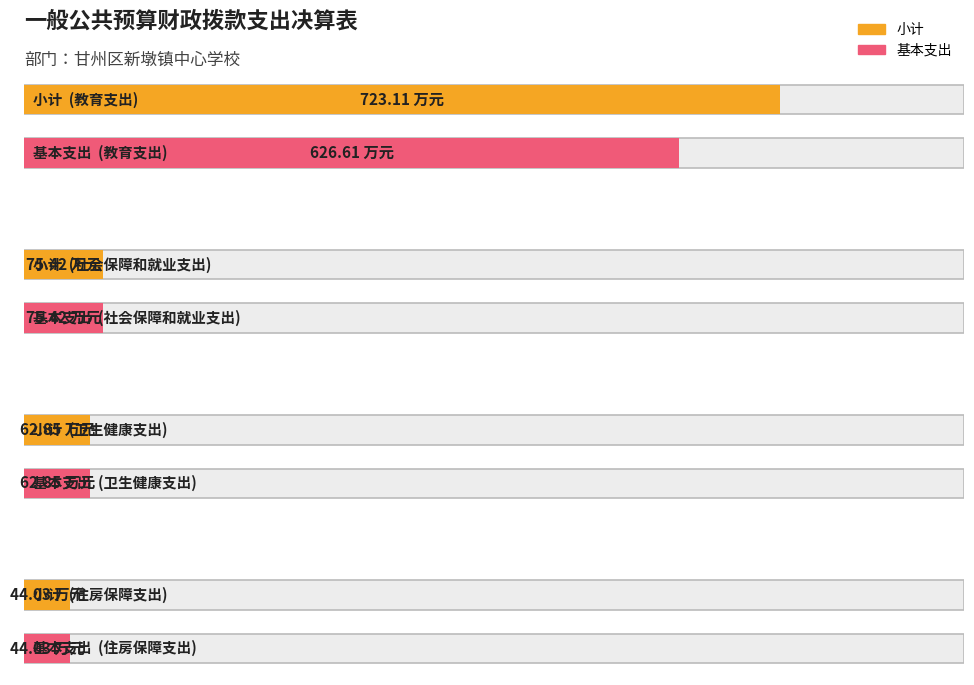

Which series has the largest total across all categories?

小计